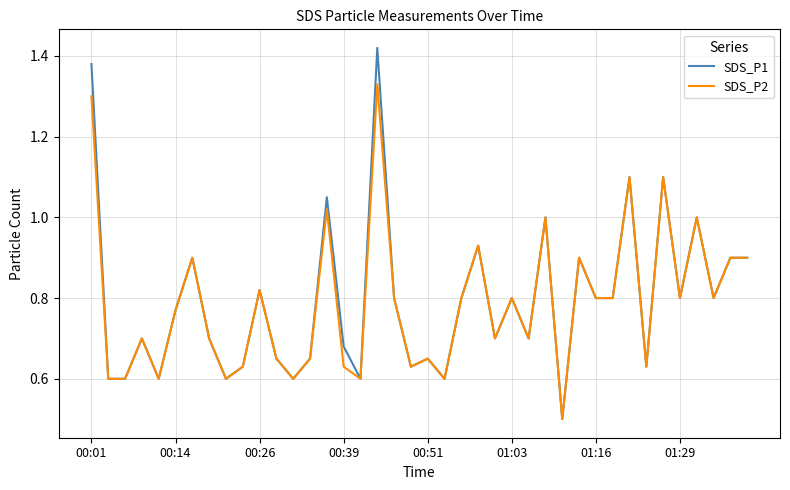

What is the lowest value of the SDS_P1 series?

0.5